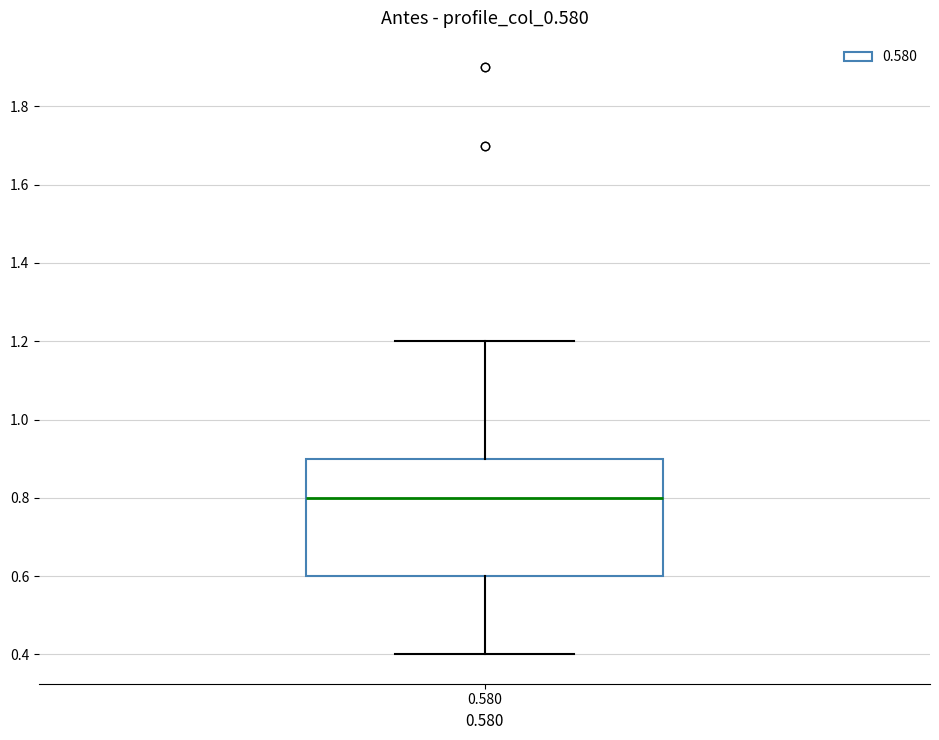

Read this box plot against the y-axis: the position of the median line, the range covered by the box, and the ends of both whiskers. The values are not printed on the chart, so give them approximately, as read against the axis.

median 0.8, box 0.6 to 0.9, whiskers 0.4 to 1.2